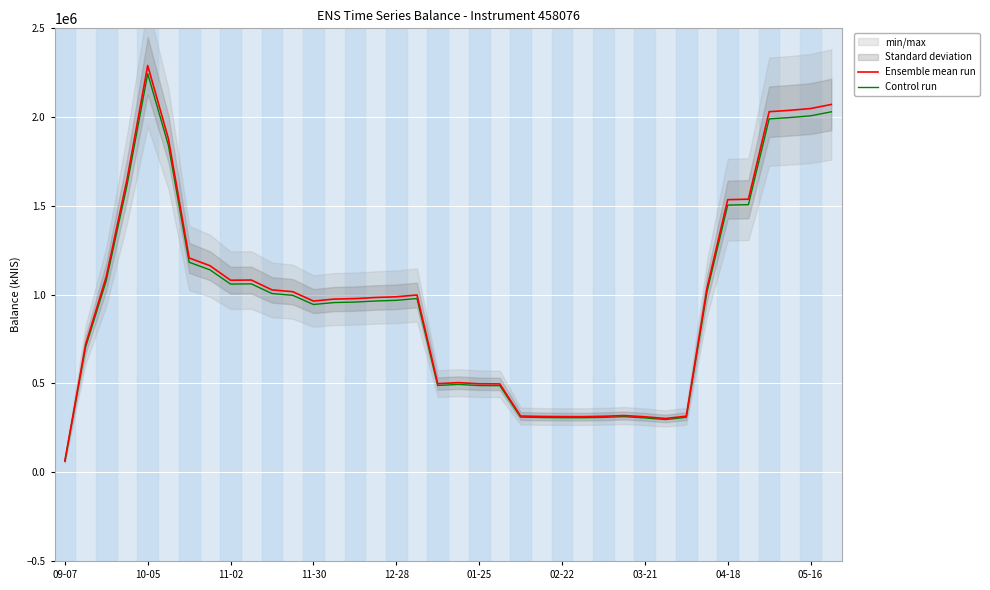

At which label does Ensemble mean run reach its peak?

10-05